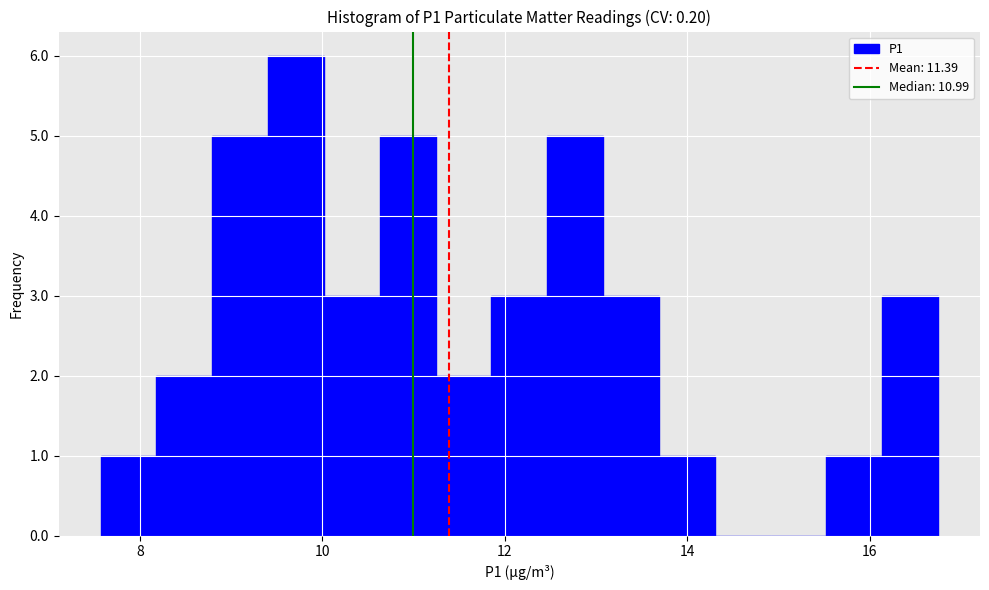

Read against the x-axis, roughly where is the centre of the tallest bar?

9.8